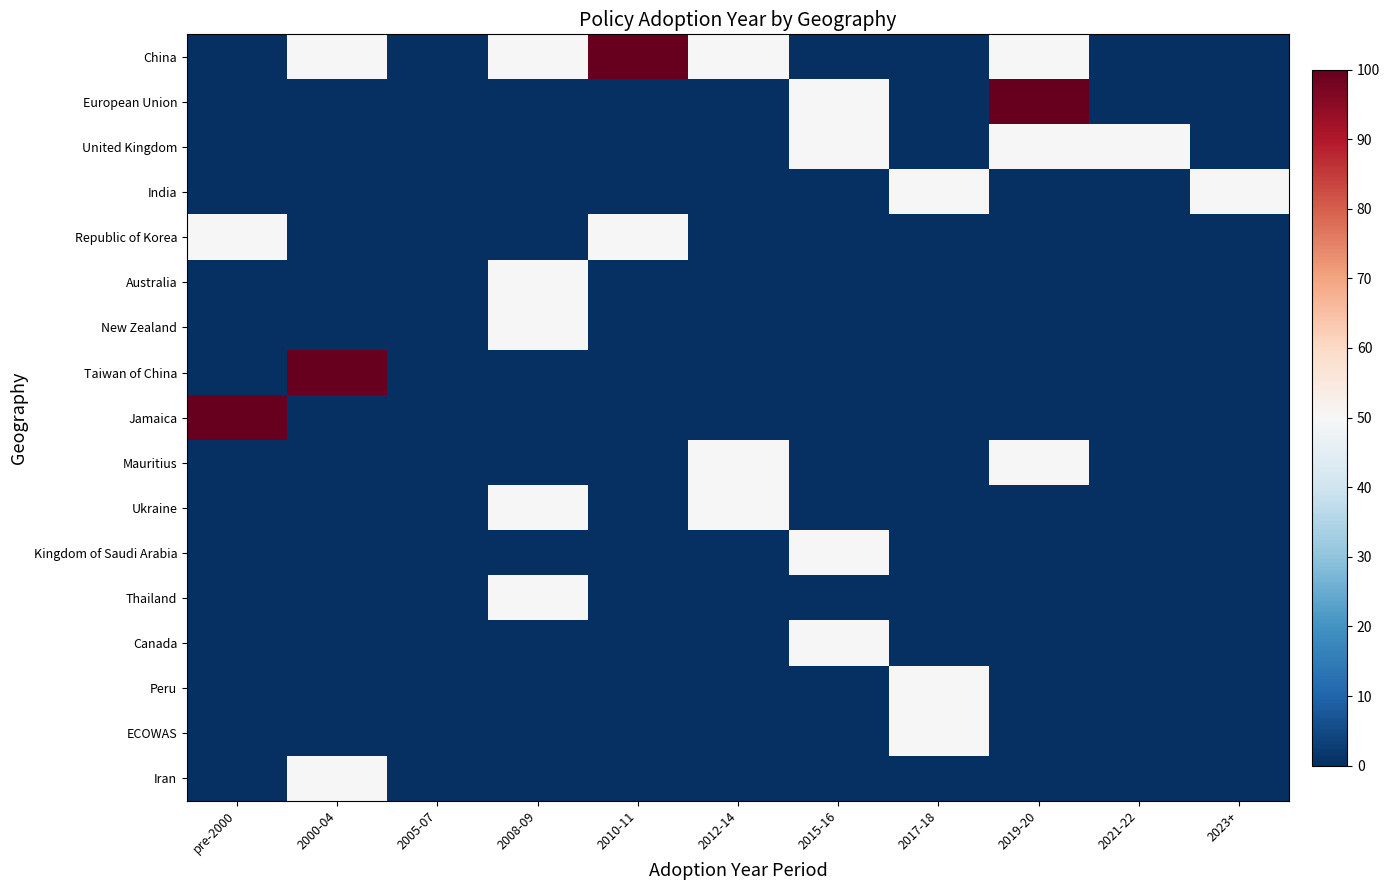

At how many categories does at least one series exceed 52?

4